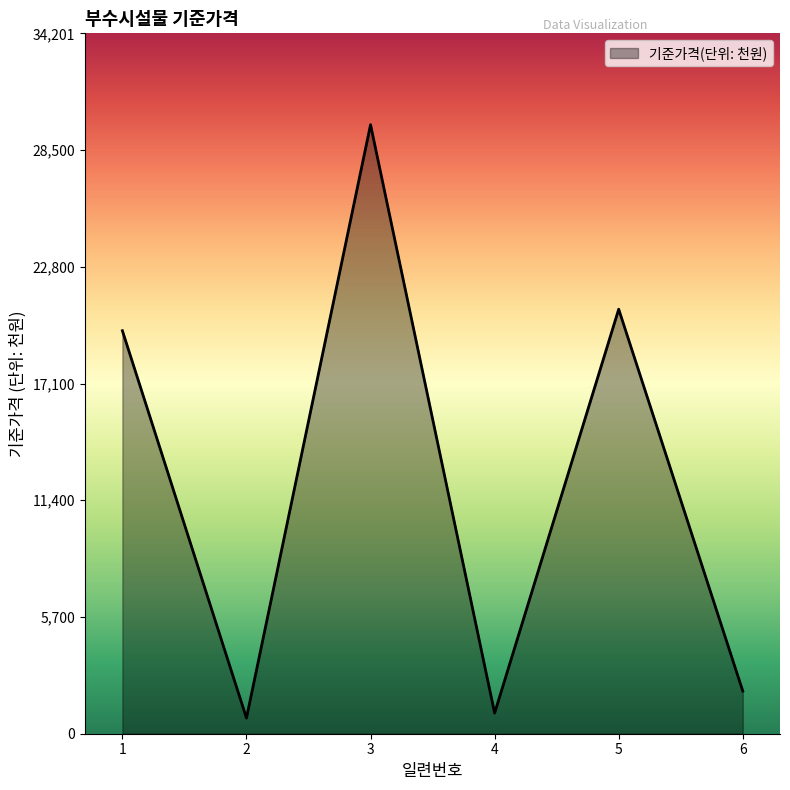

What is the greatest value displayed?

29740